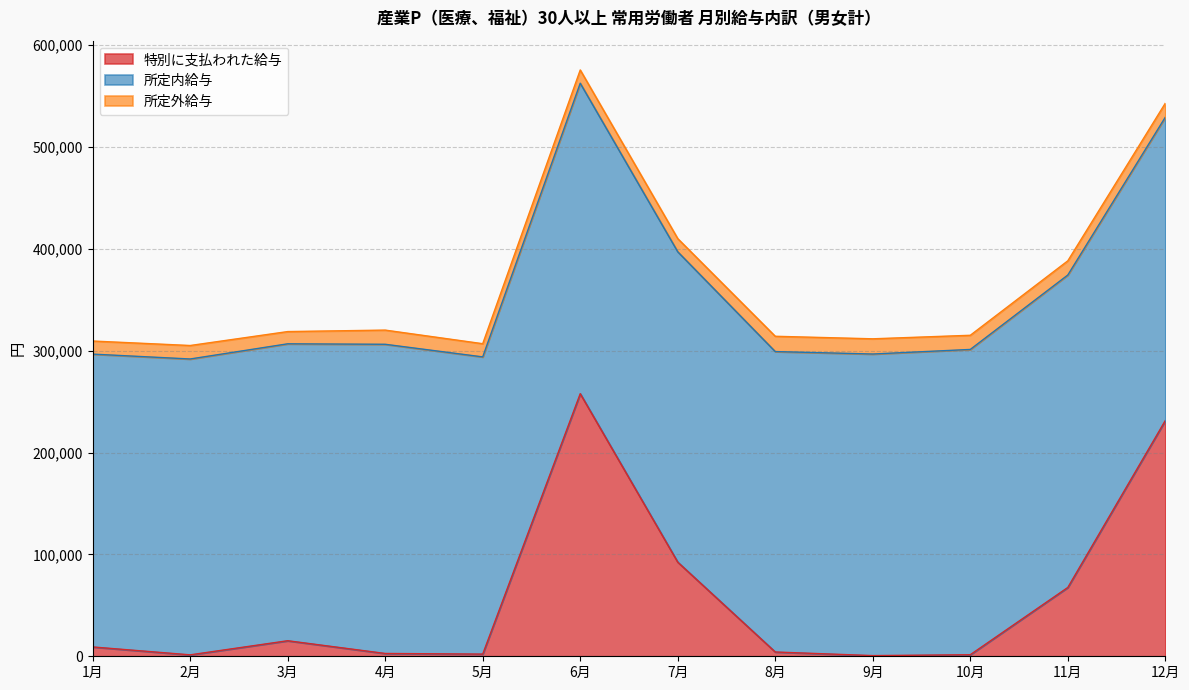

What is the total value across all series at 11月?

388155